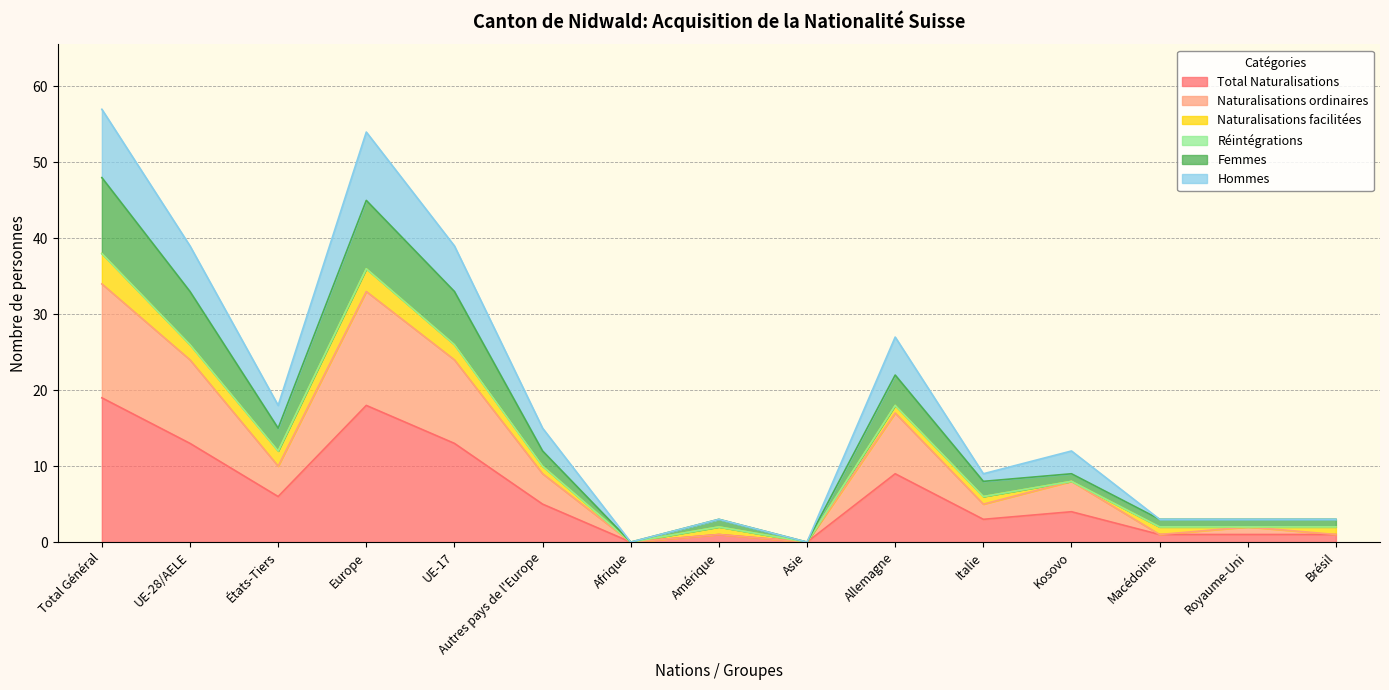

What is the maximum value for Total Naturalisations?

19